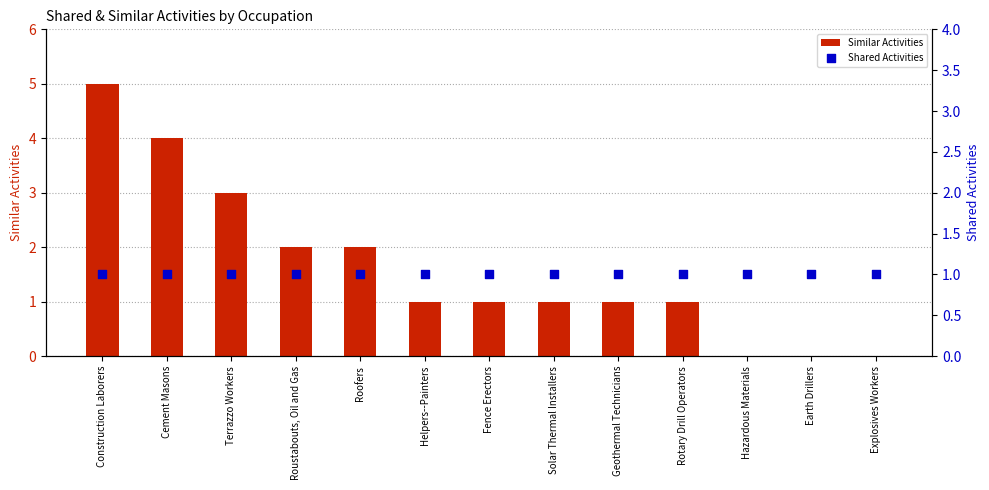

Which series has the largest total across all categories?

Similar Activities